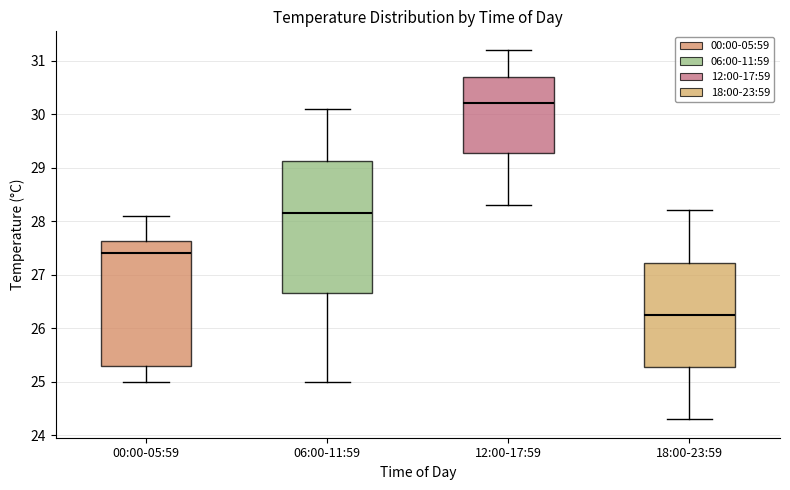

Which box has the lowest median line?

18:00-23:59